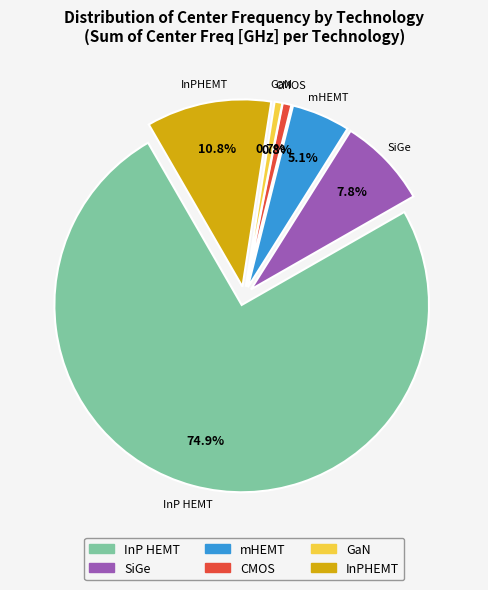

True or false: InP HEMT accounts for 81% of the total.

False